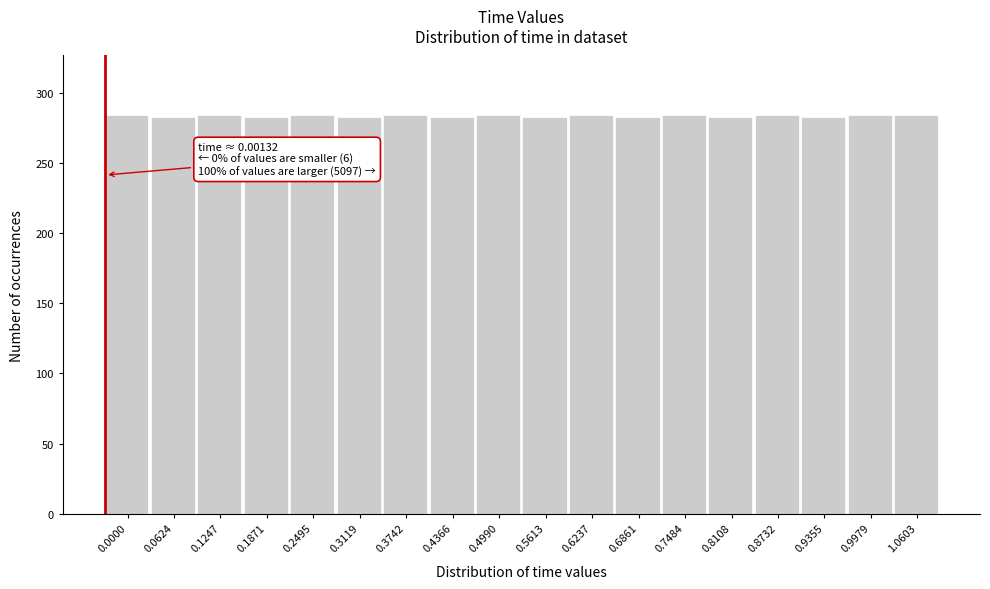

The value at 1.0603 is 284. True or false?

True